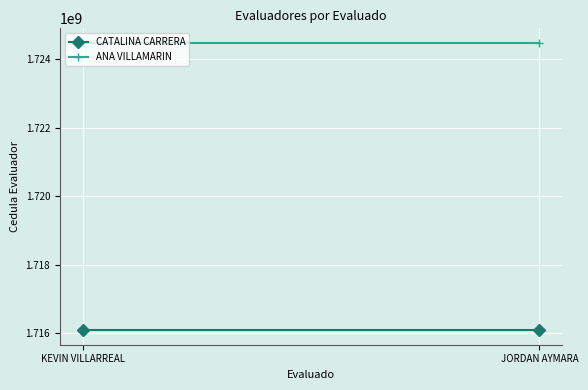

List the labels in order of CATALINA CARRERA value, largest first.

KEVIN VILLARREAL, JORDAN AYMARA